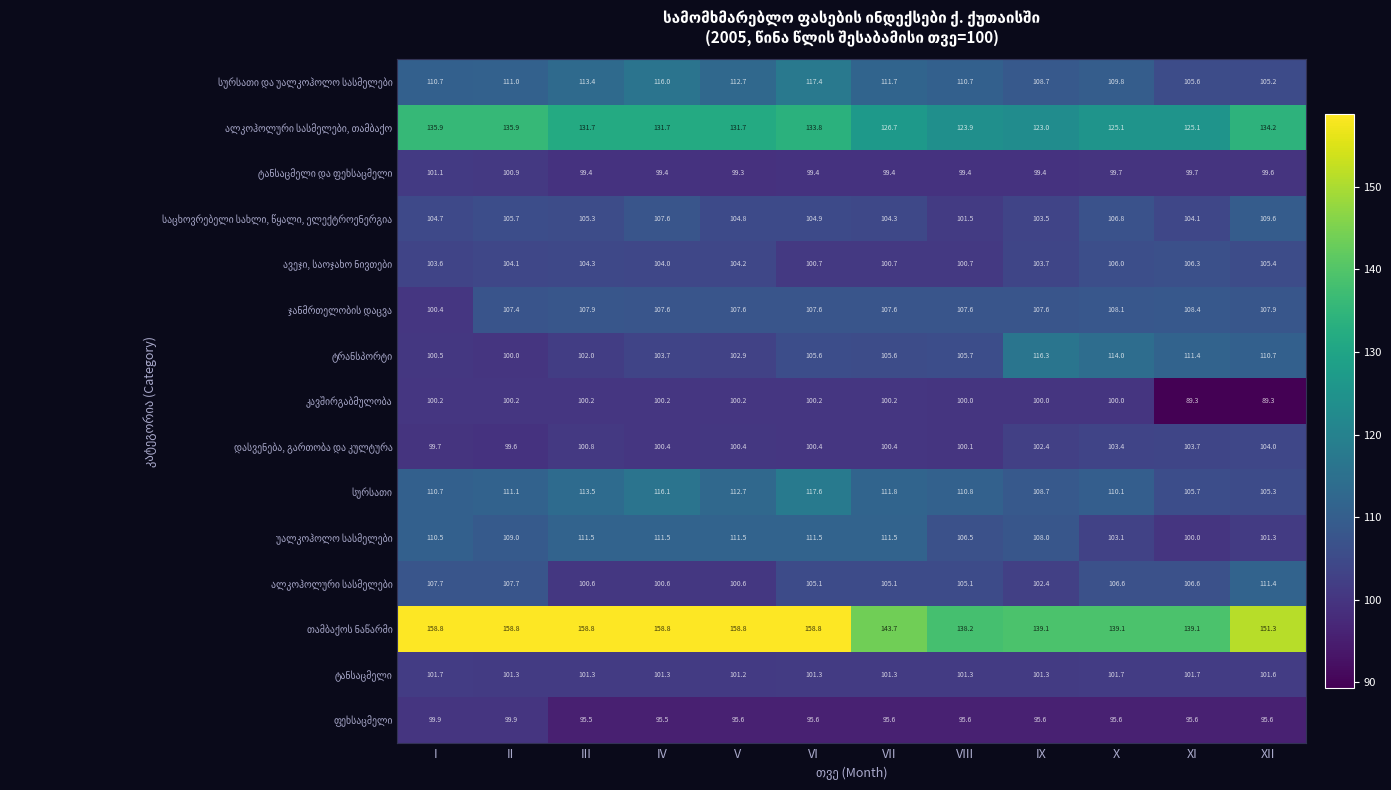

What is the minimum value shown in the chart?

89.3